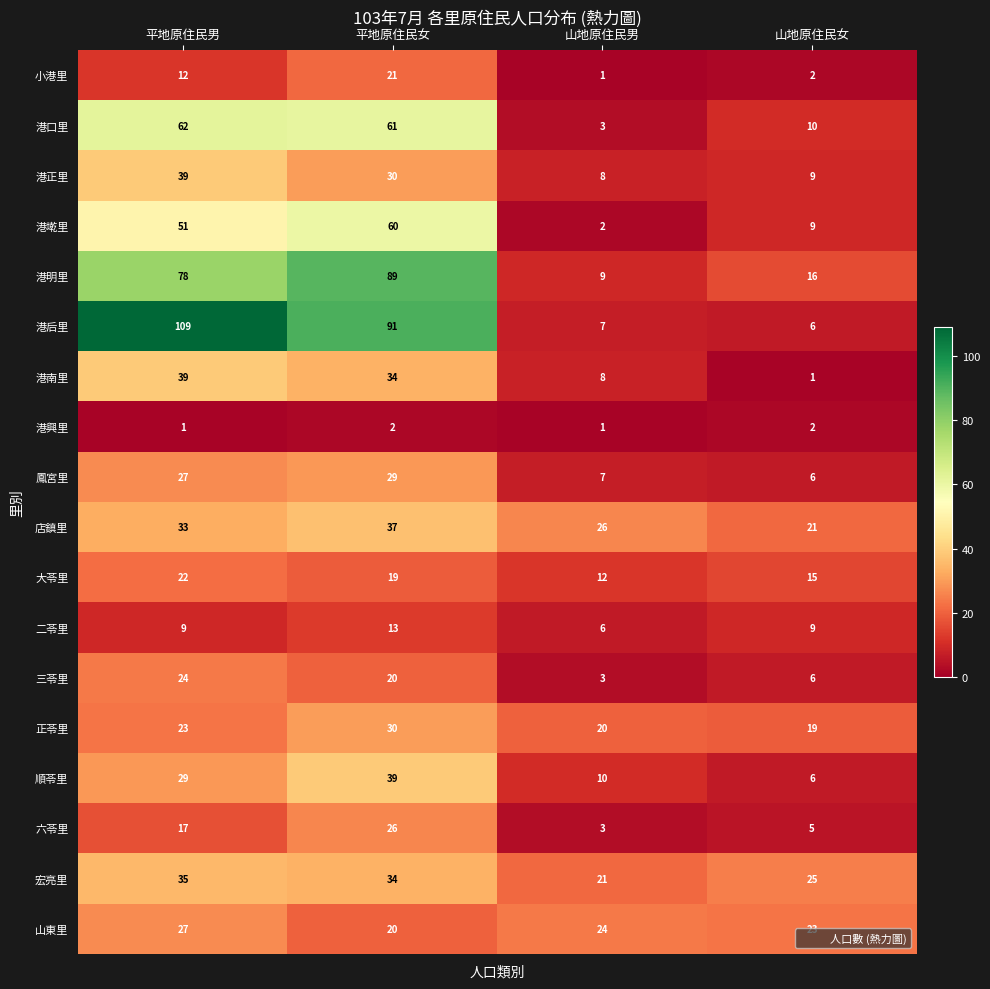

Which series has the largest range (max minus min)?

港后里